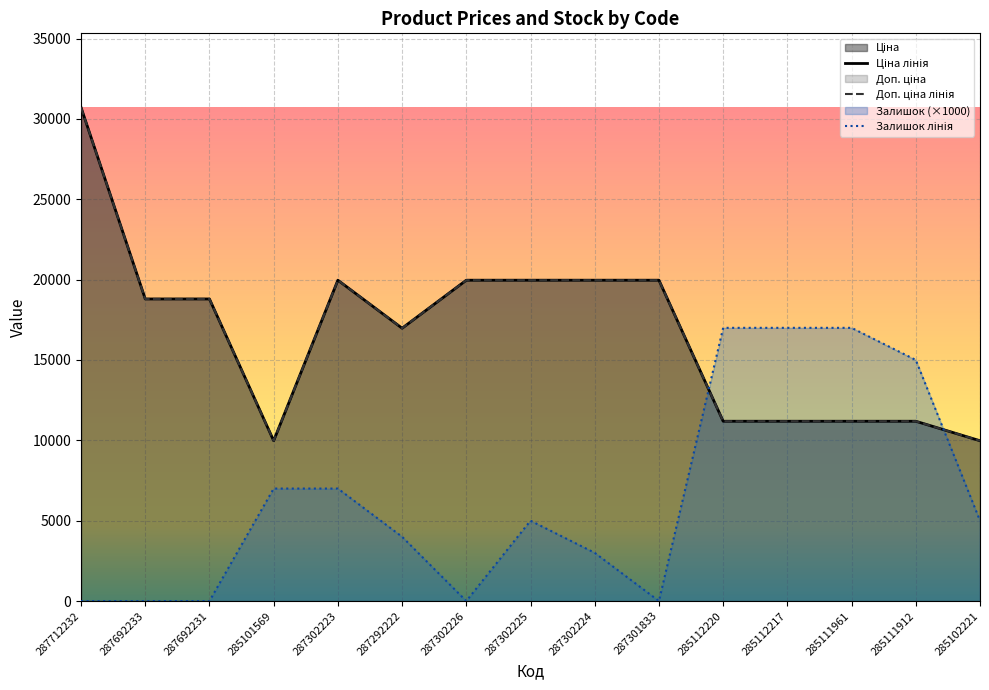

Rank the series at 285112217 from lowest to highest value.

Ціна, Доп. ціна, Залишок